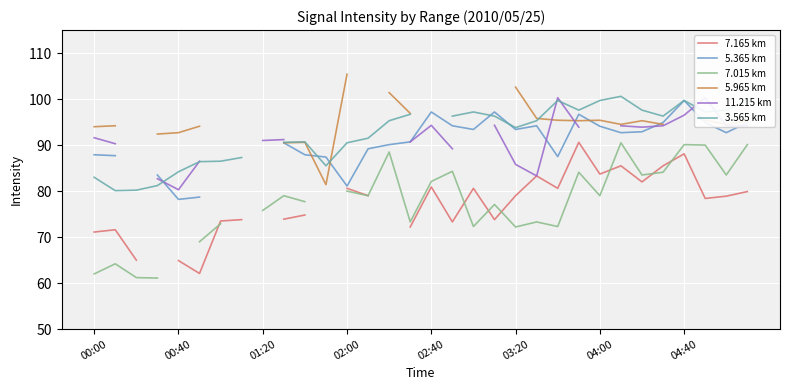

Where is the first local maximum for 5.965 km?

10